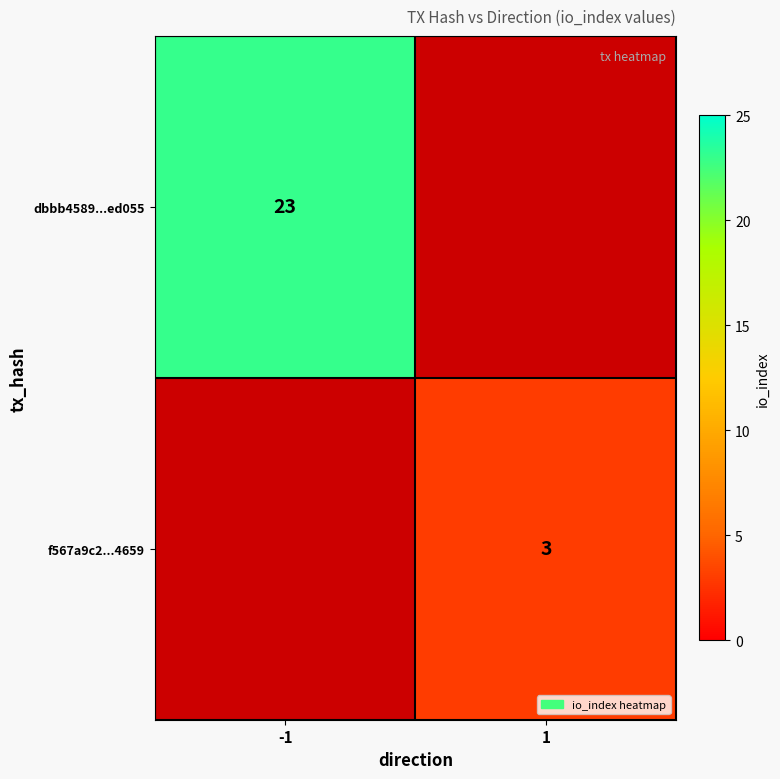

What is the difference between the highest and lowest values at -1?

23